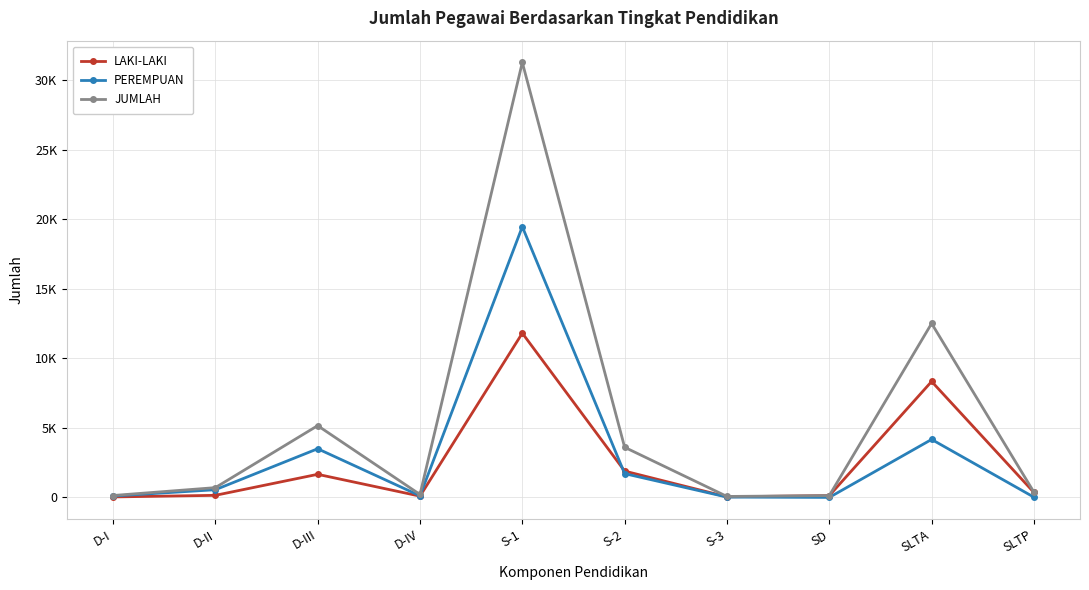

What is the average value of the LAKI-LAKI series?

2452